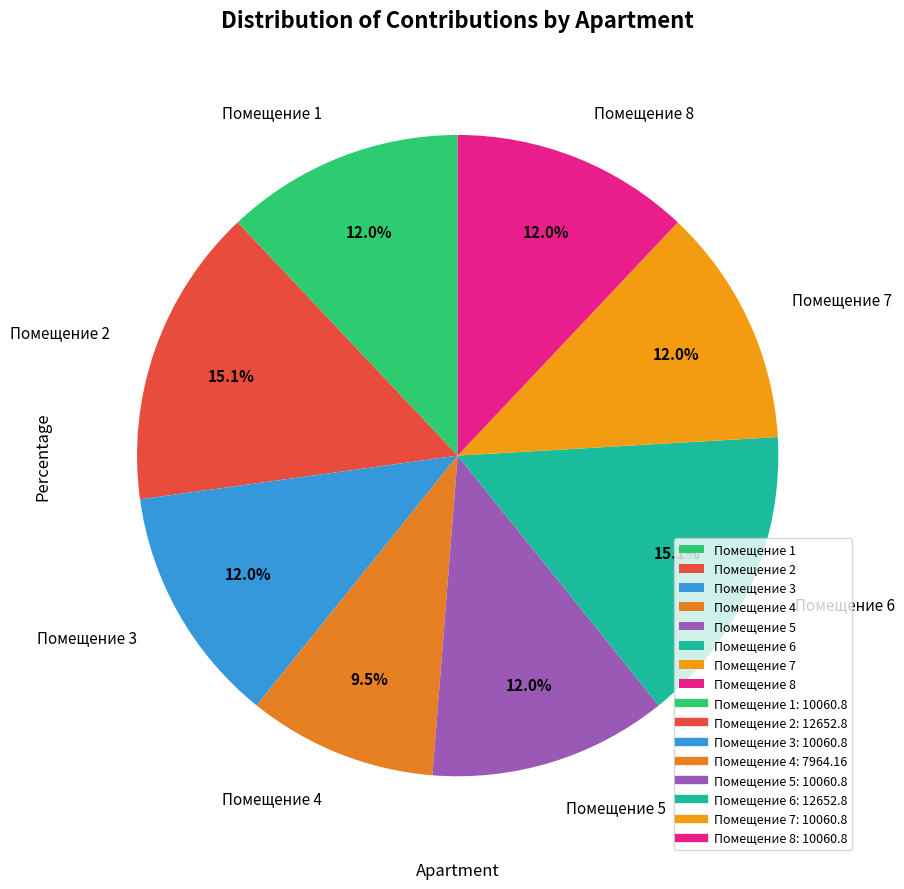

To the nearest percent, what is the difference between the largest and smallest slice percentages?

6%